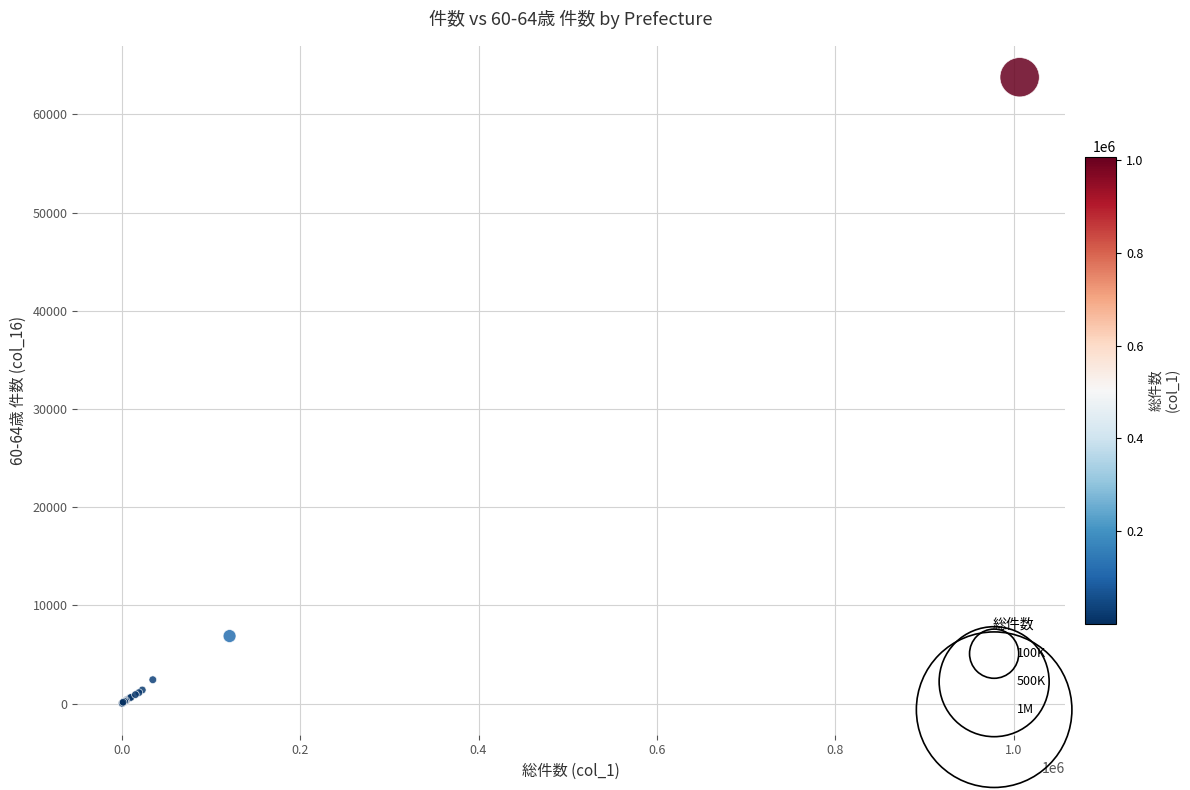

What Y value in the scatter plot is closest to 31903?

6884